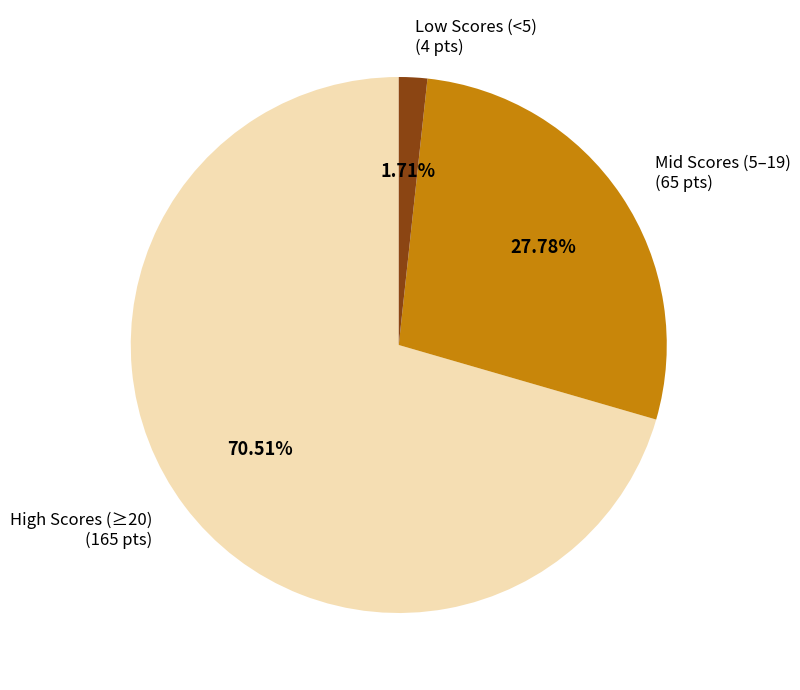

Which slice represents more than half of the pie?

High Scores (≥20) (165 pts)